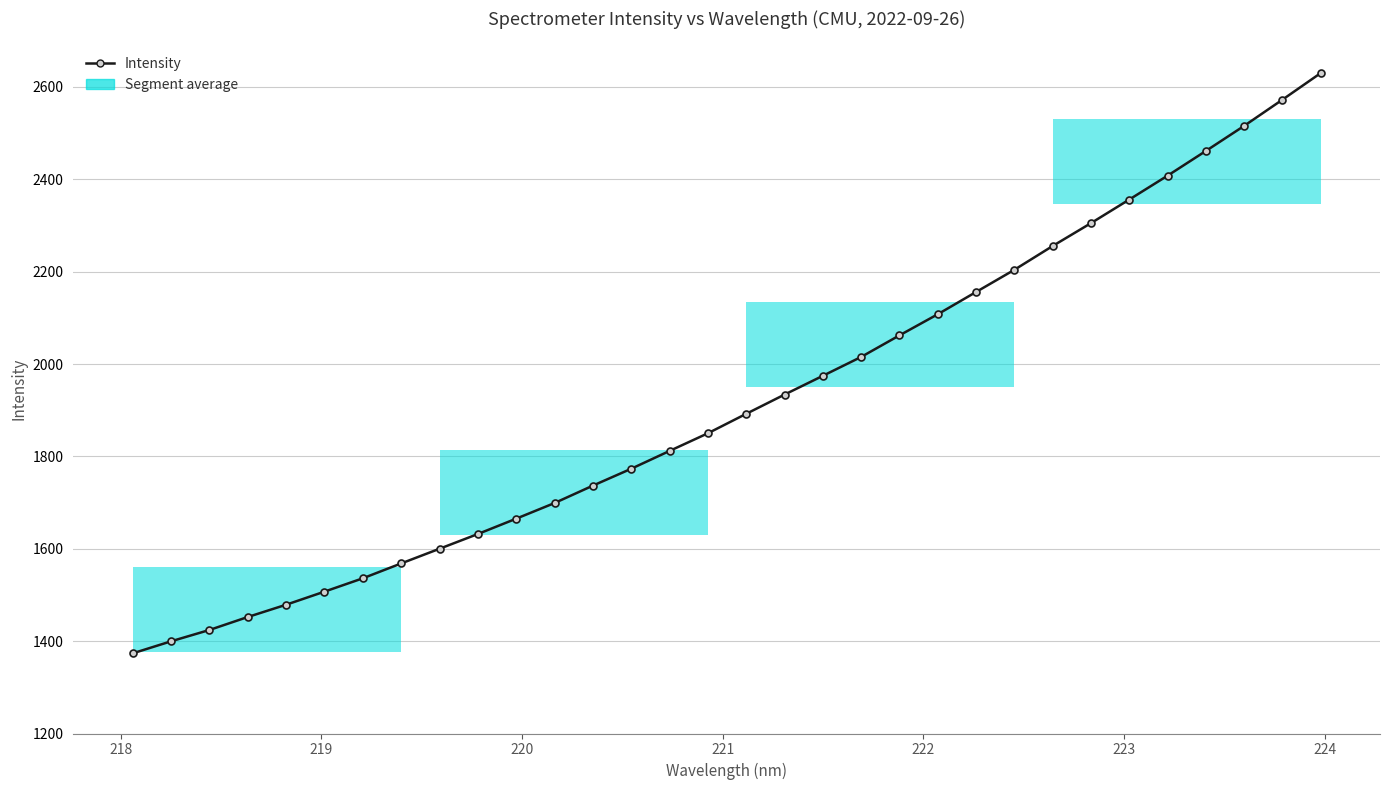

What is the greatest value displayed?

2629.8